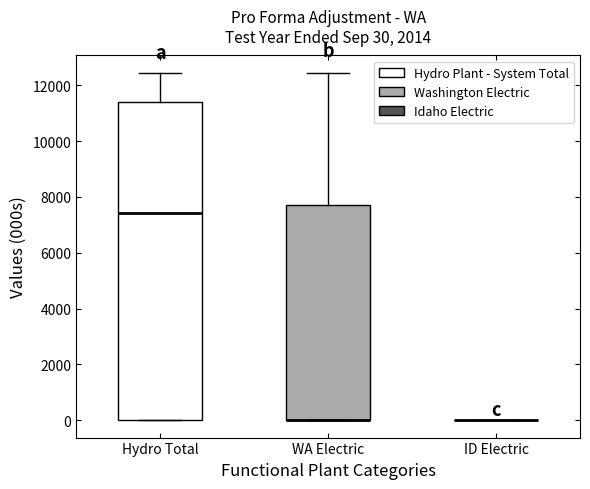

Which box is the tallest, from its lower edge to its upper edge?

Hydro Total